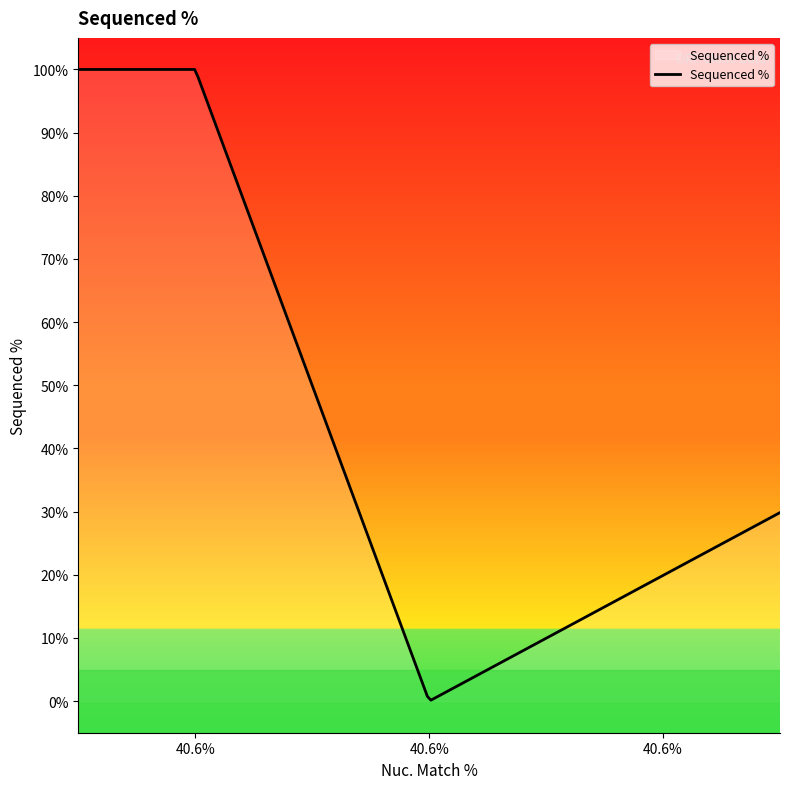

What is the maximum value shown in the chart?

100.0